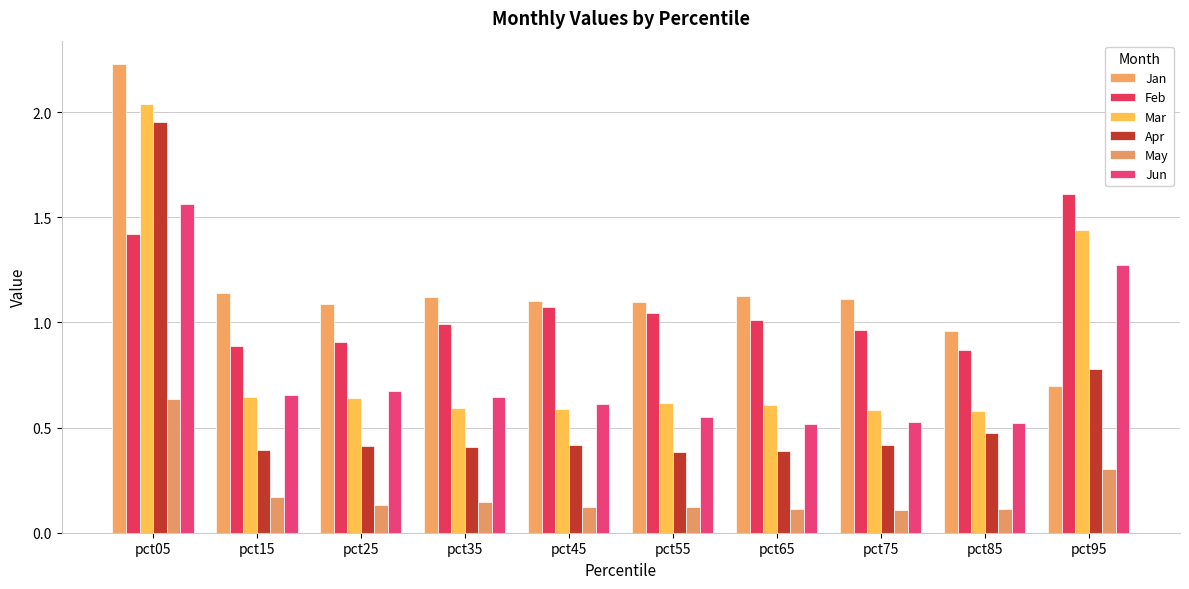

Is it true that Jun equals 0.6 at pct05?

False